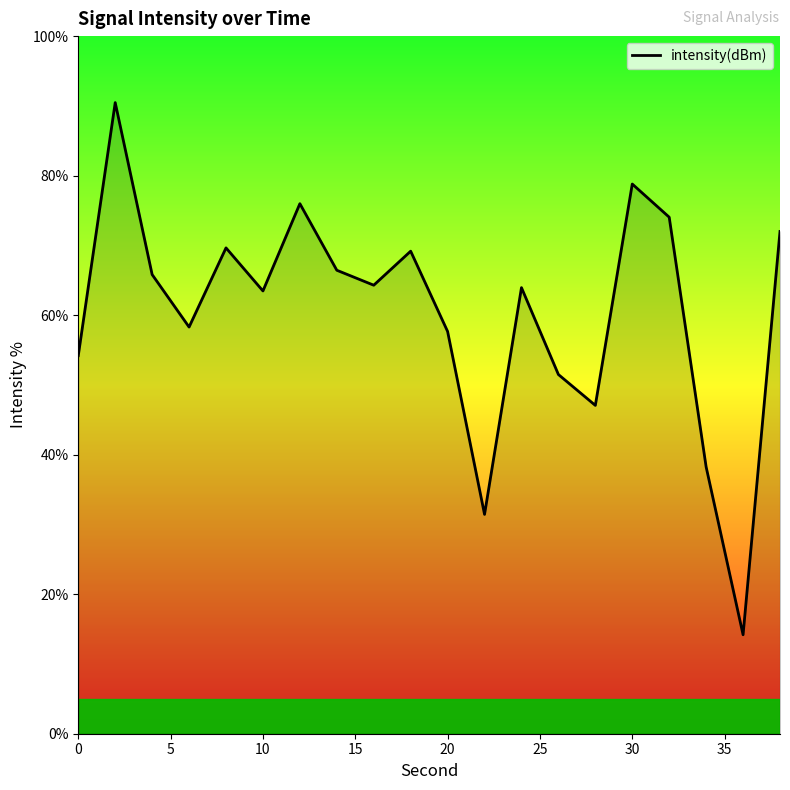

What is the difference between the maximum and minimum values?

76.3